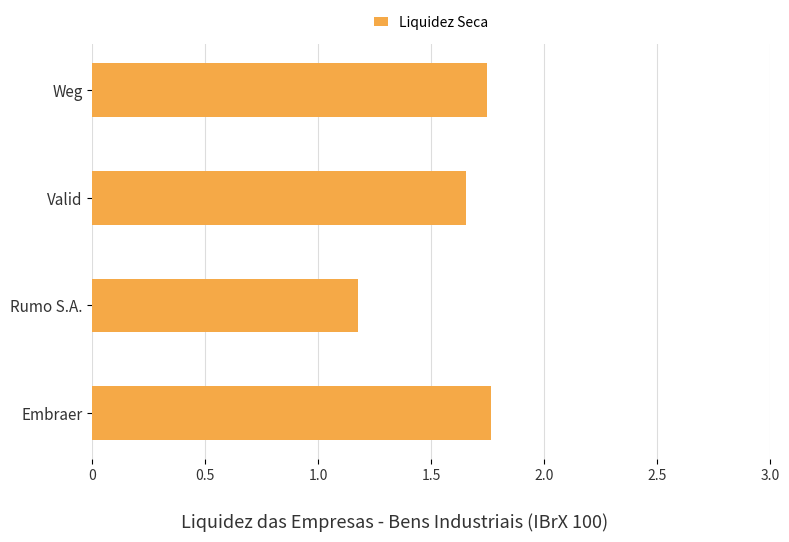

The chart shows a value of 0.9 at Weg. True or false?

False